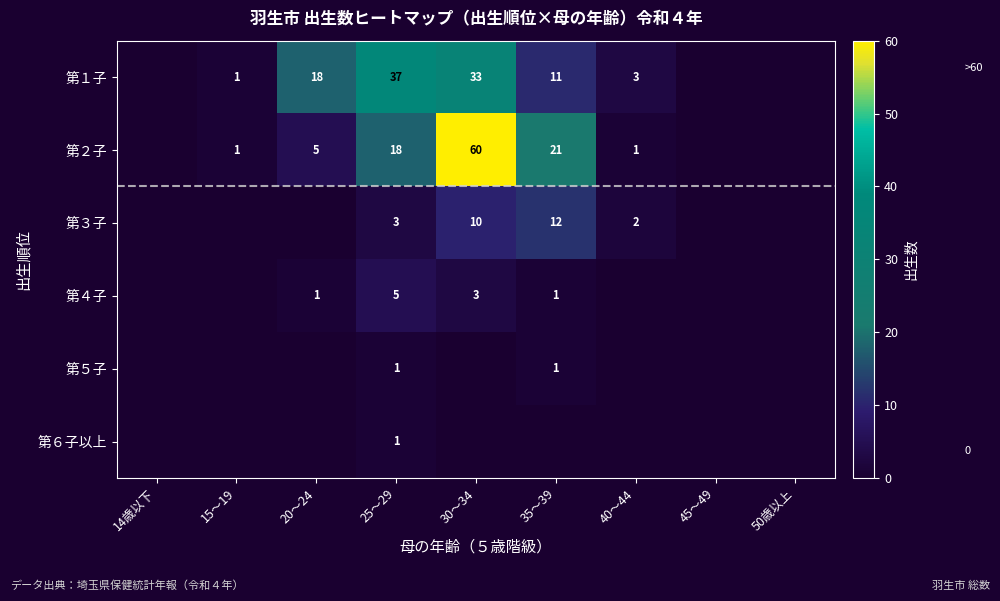

Between 40～44 and 20～24, which is larger?

20～24